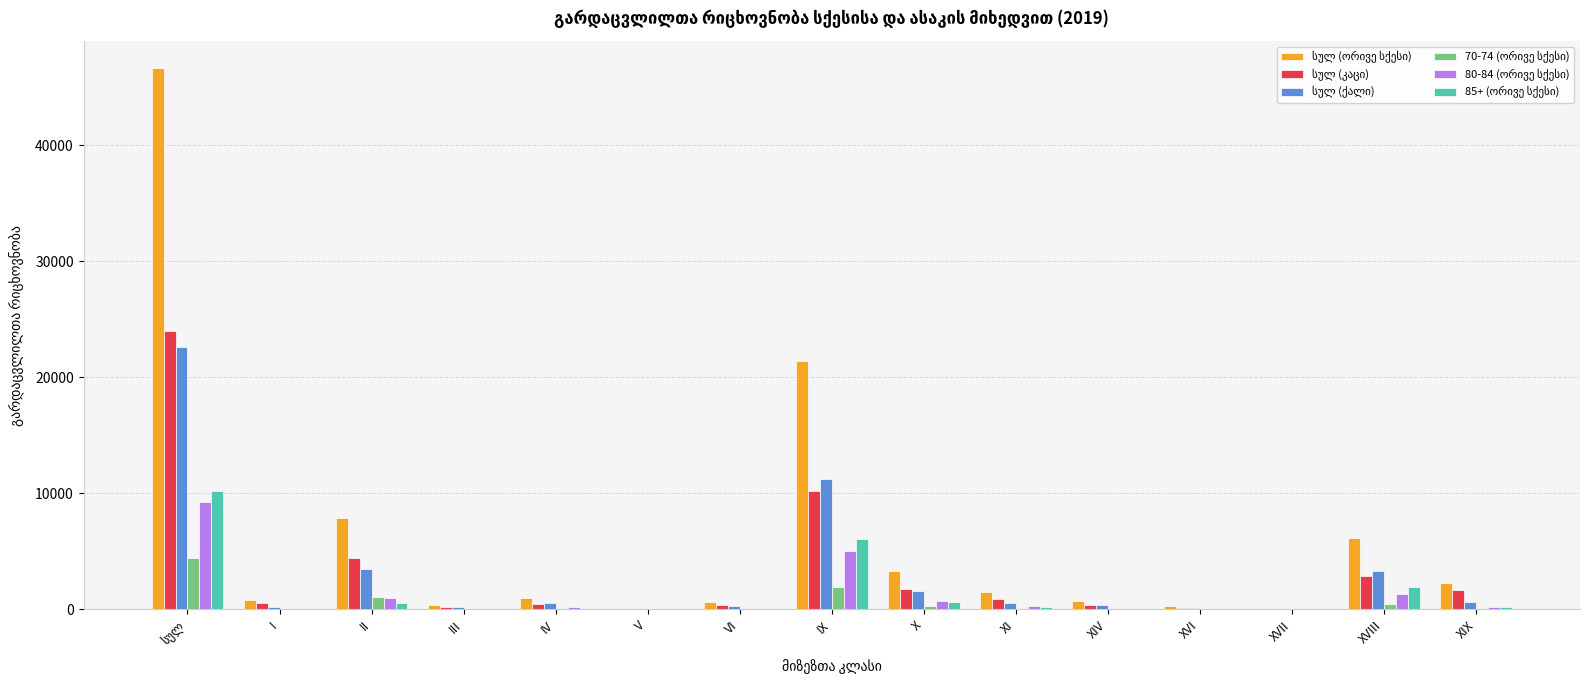

What is the maximum value shown in the chart?

46659